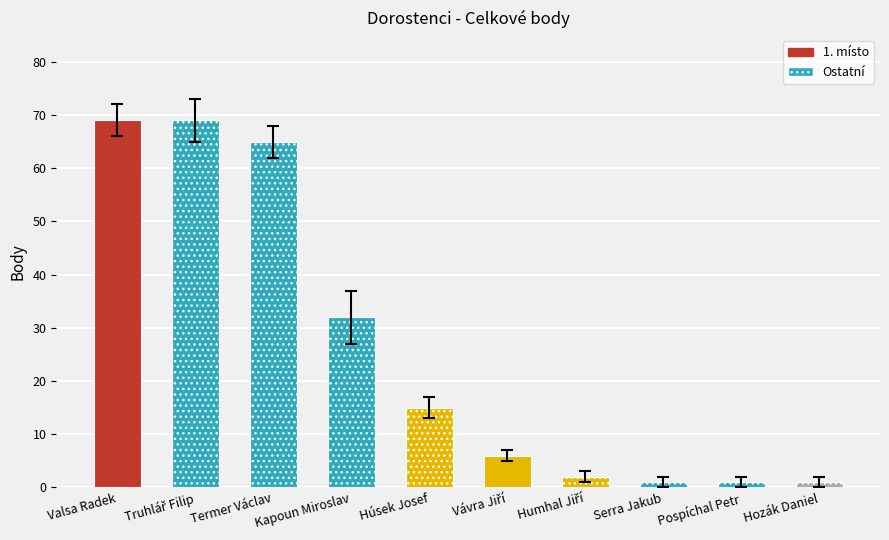

What is the label of the 10th bar from the left?

Hozák Daniel